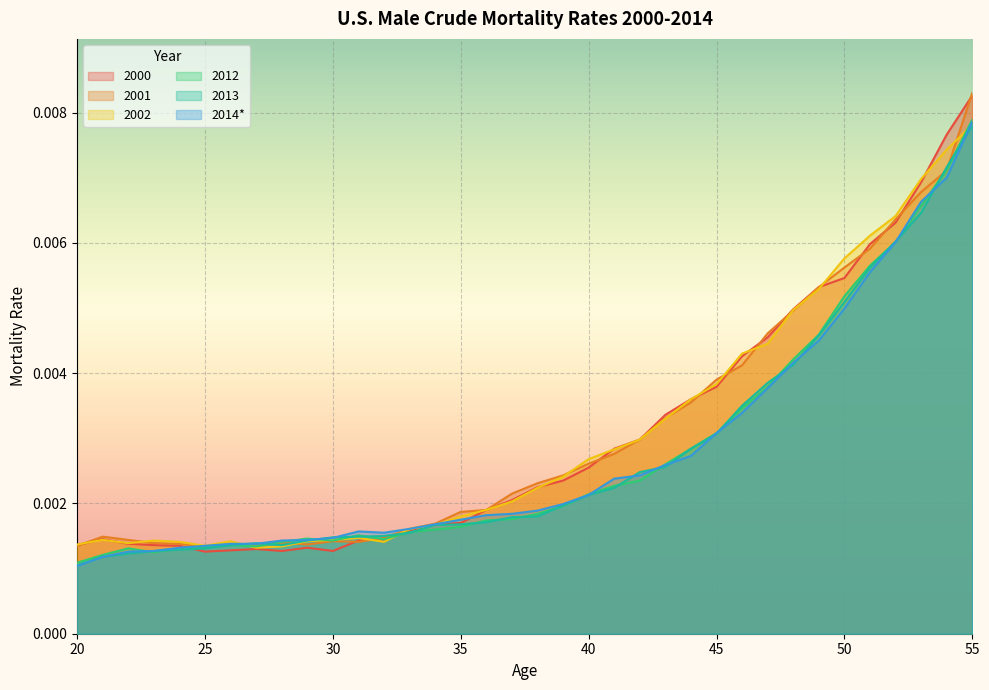

How many lines are shown in the chart?

6